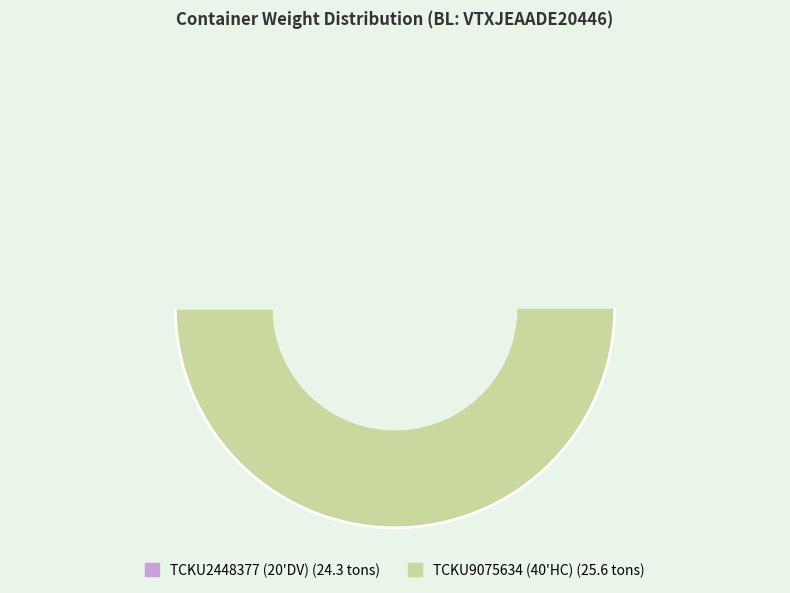

True or false: TCKU2448377 (20'DV) accounts for 49% of the total.

True